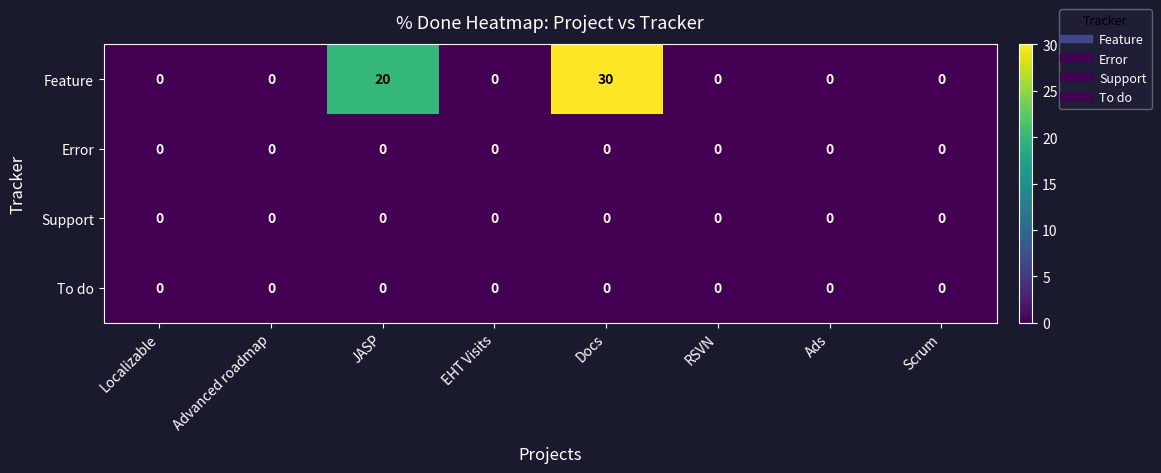

What is the maximum value shown in the chart?

30